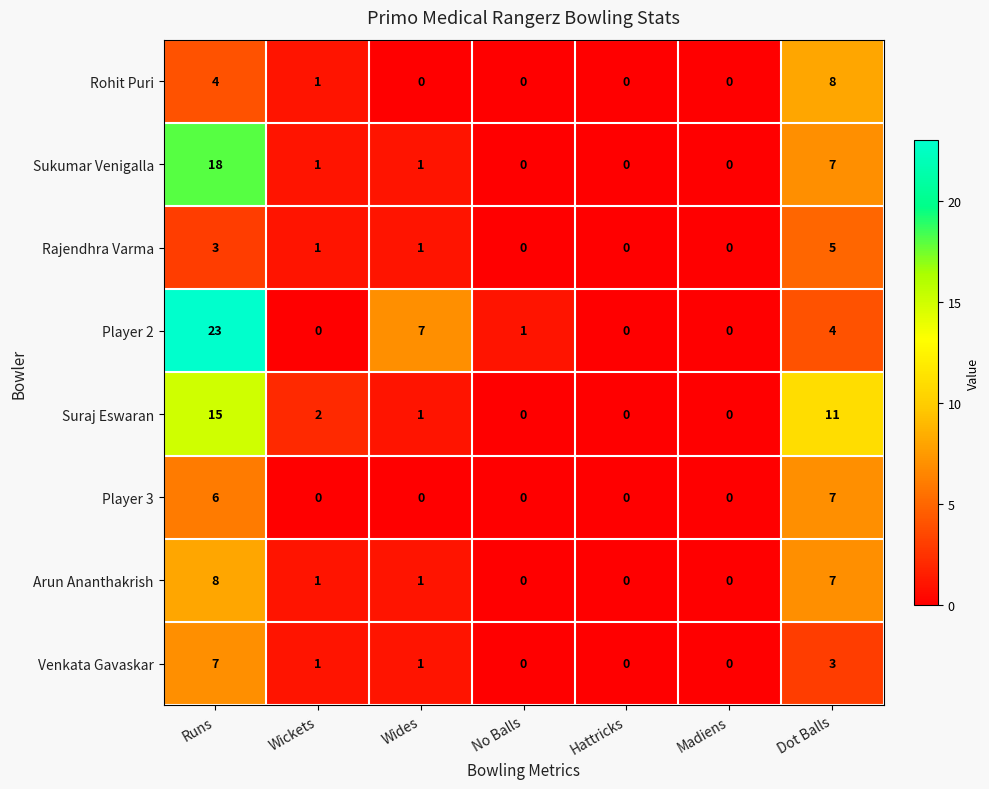

Where is Sukumar Venigalla nearest to the value 9?

Dot Balls